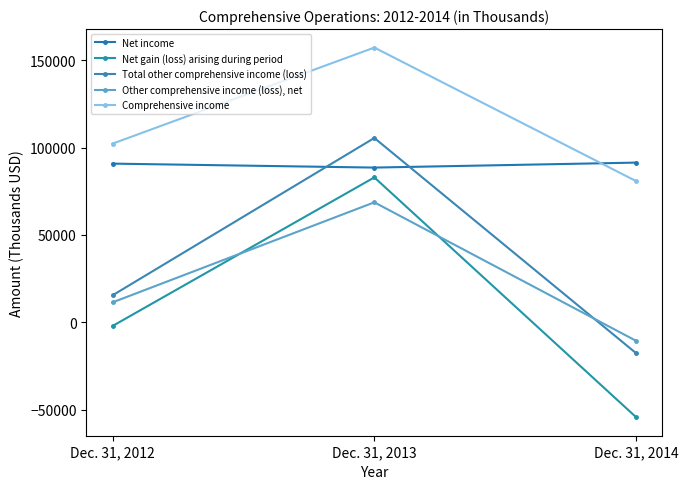

Rank the series at Dec. 31, 2012 from highest to lowest value.

Comprehensive income, Net income, Total other comprehensive income (loss), Other comprehensive income (loss), net, Net gain (loss) arising during period